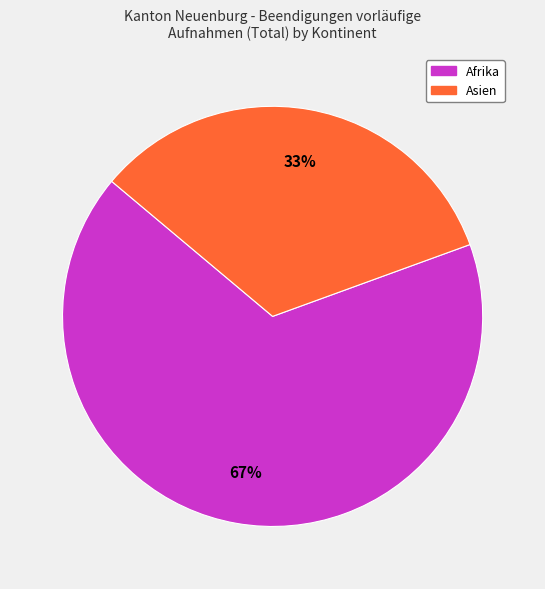

Is there any slice that represents more than half of the pie?

Yes